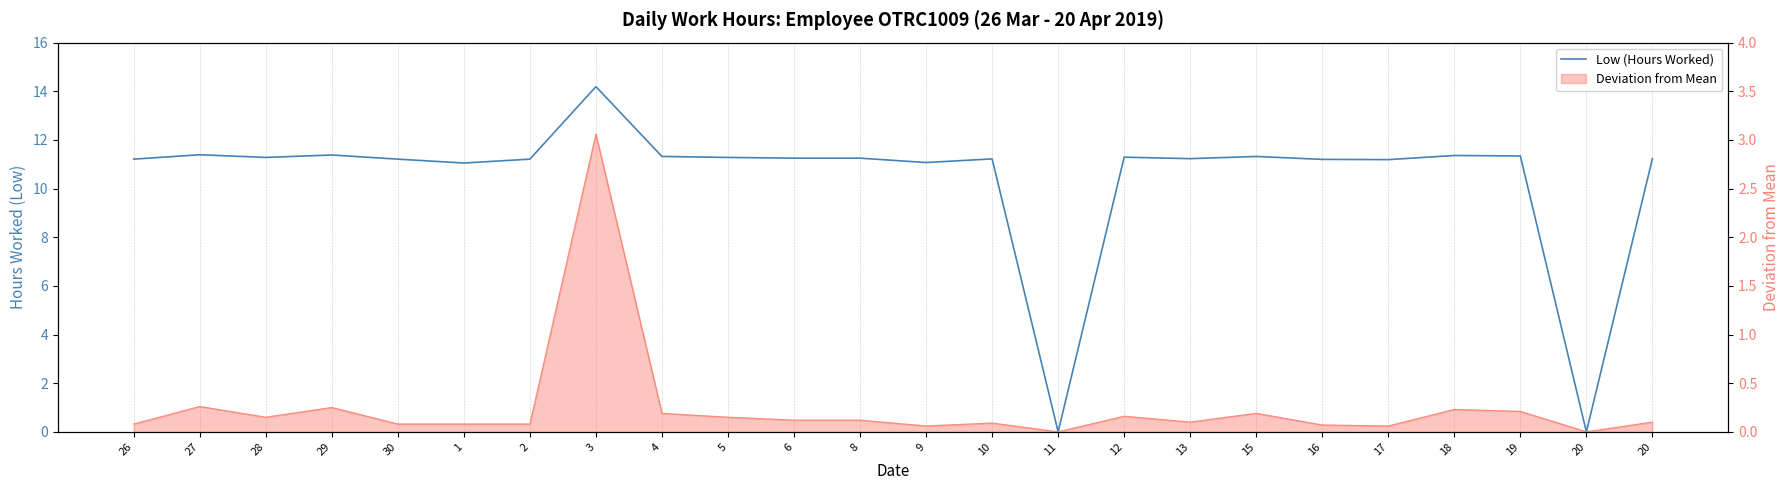

How many interior local valleys (lower than both neighbors) does the data have?

7